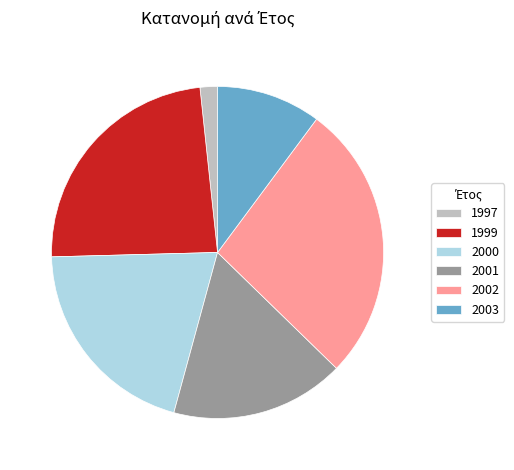

How many slices are in this pie chart?

6